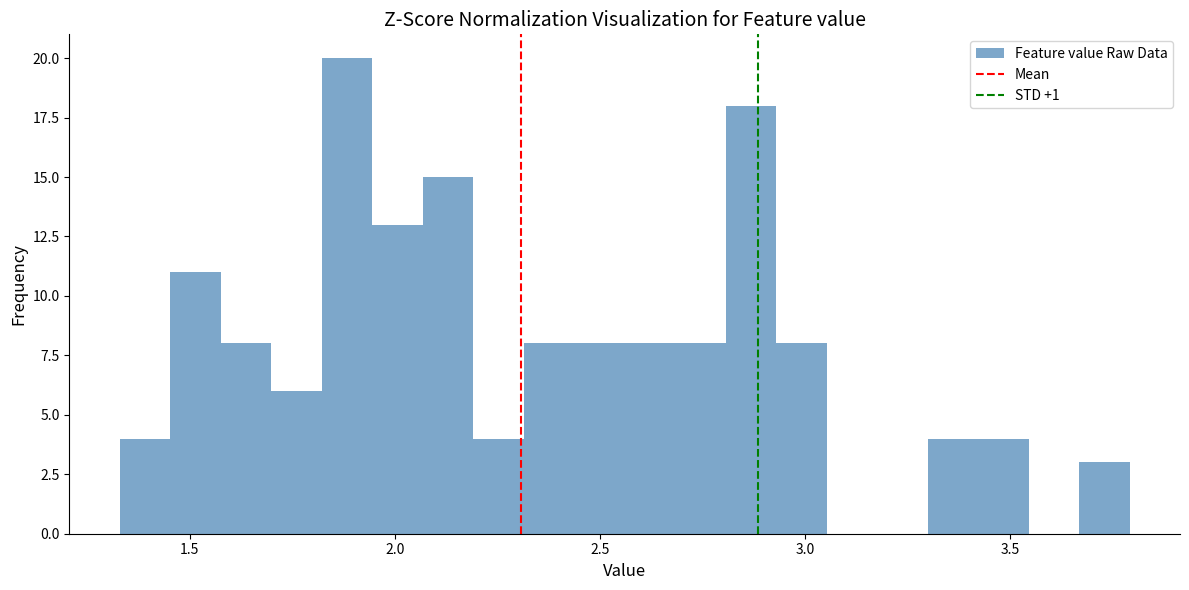

Read against the x-axis, roughly where is the centre of the tallest bar?

1.90